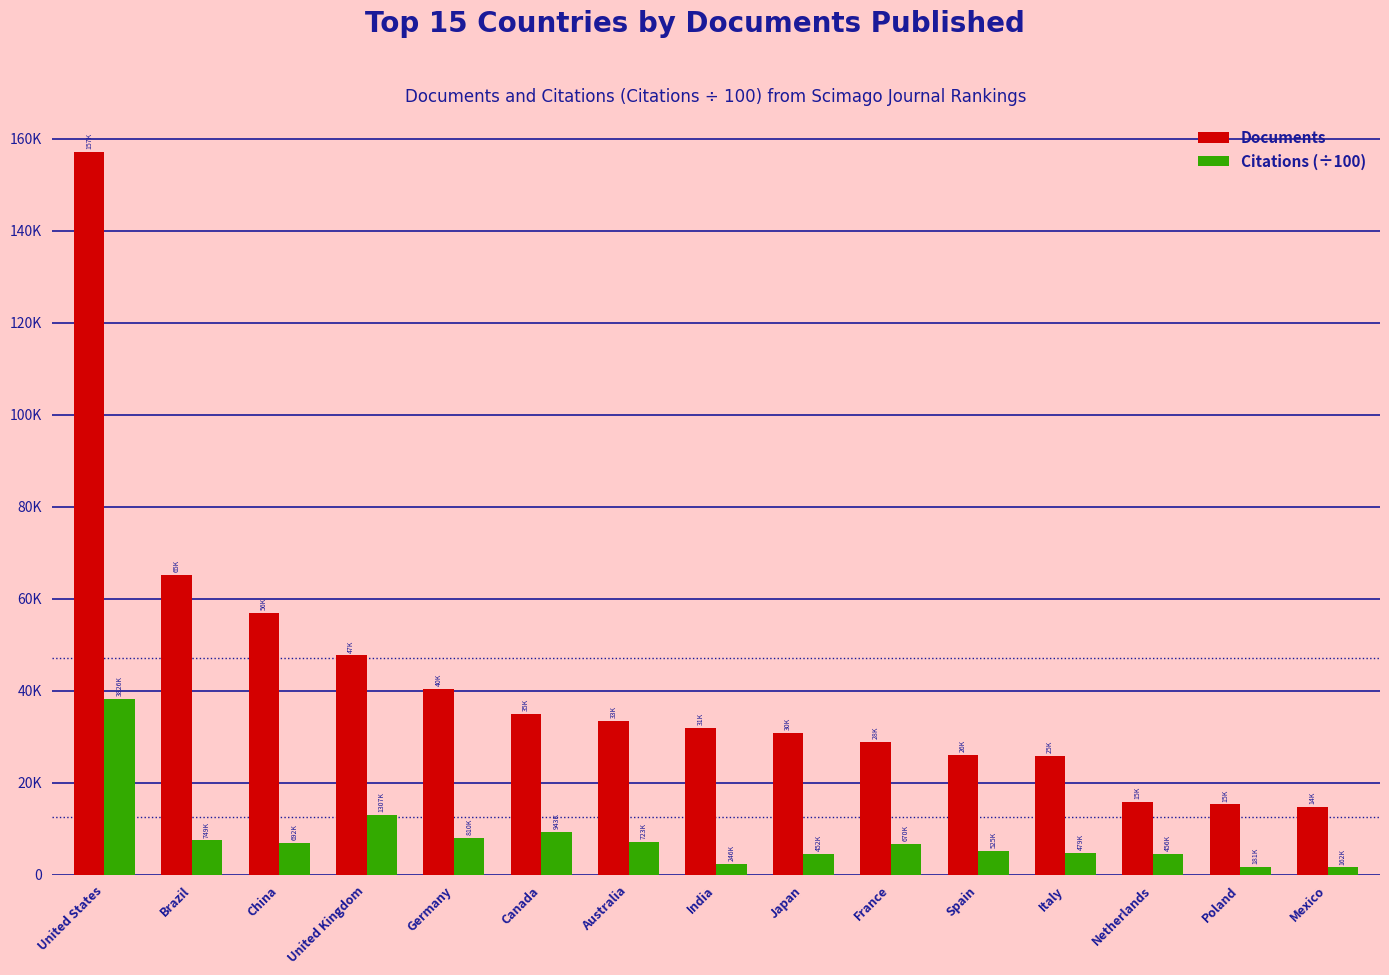

Which series has the largest total across all categories?

Documents